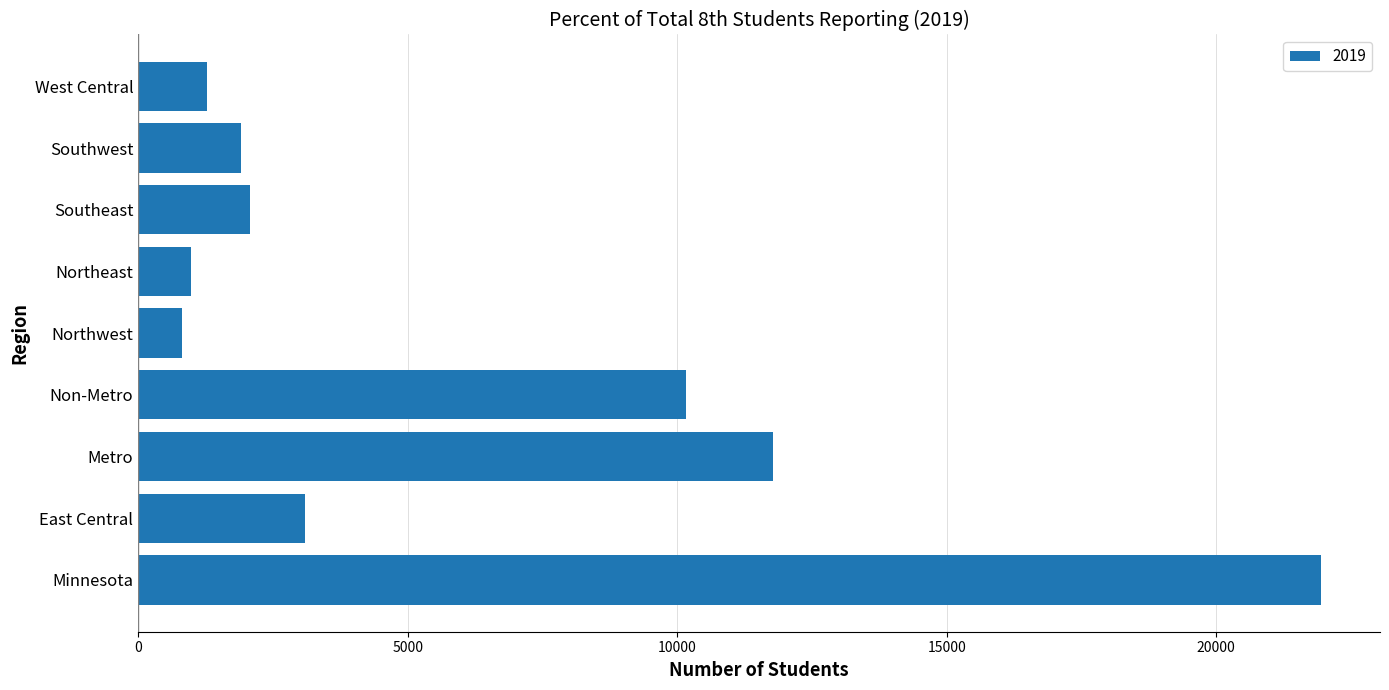

Are the bars grouped side by side (vs. stacked)?

No